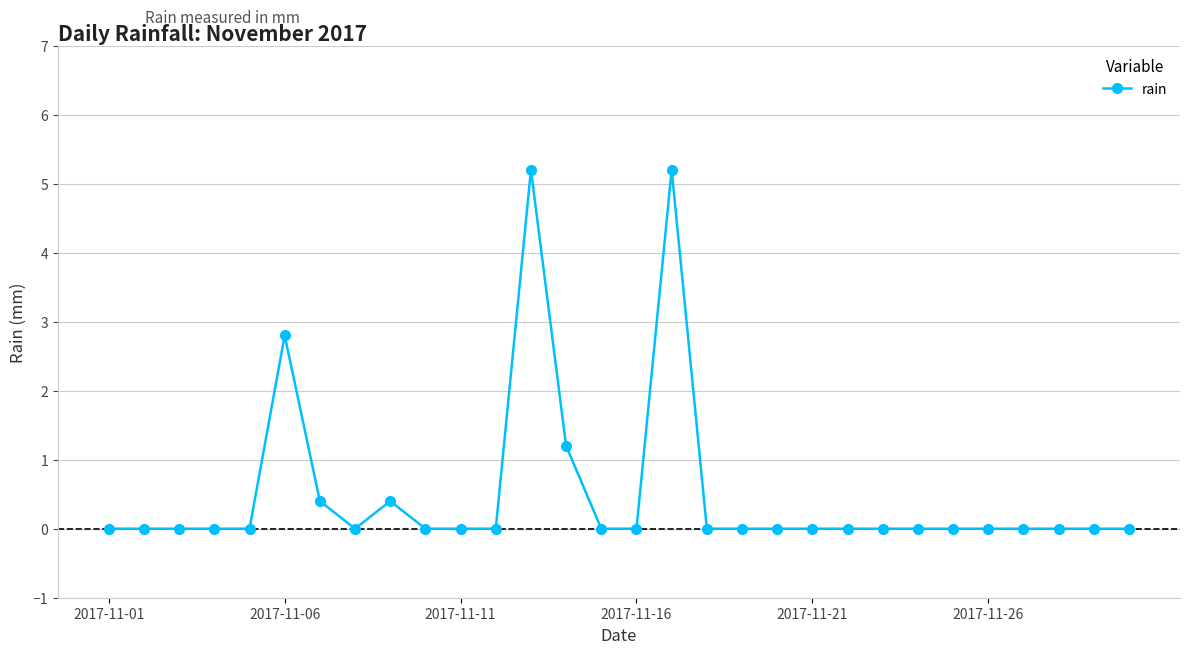

What is the difference between the maximum and second lowest values?

5.2